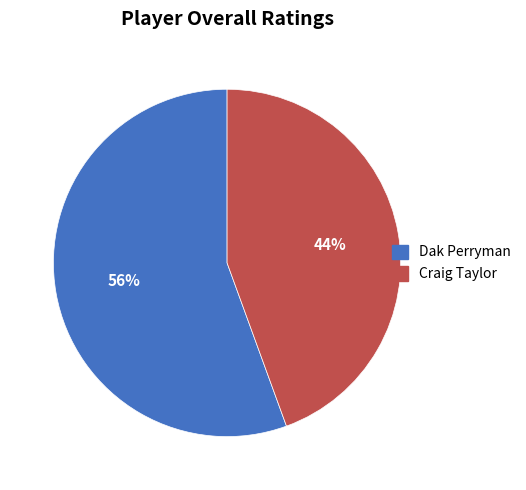

Which category has the smallest portion of the pie?

Craig Taylor